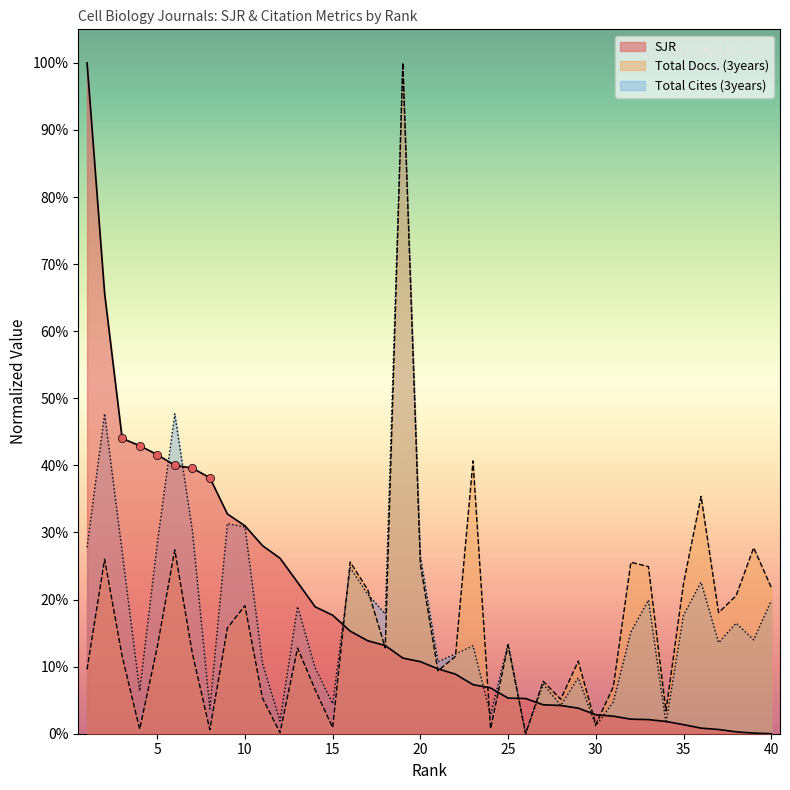

What is the total value across all series at 38?

0.4